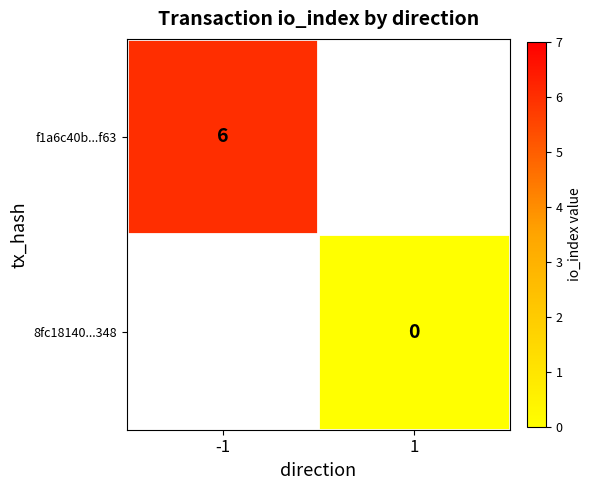

The f1a6c40b...f63 series shows 6 at -1. True or false?

True